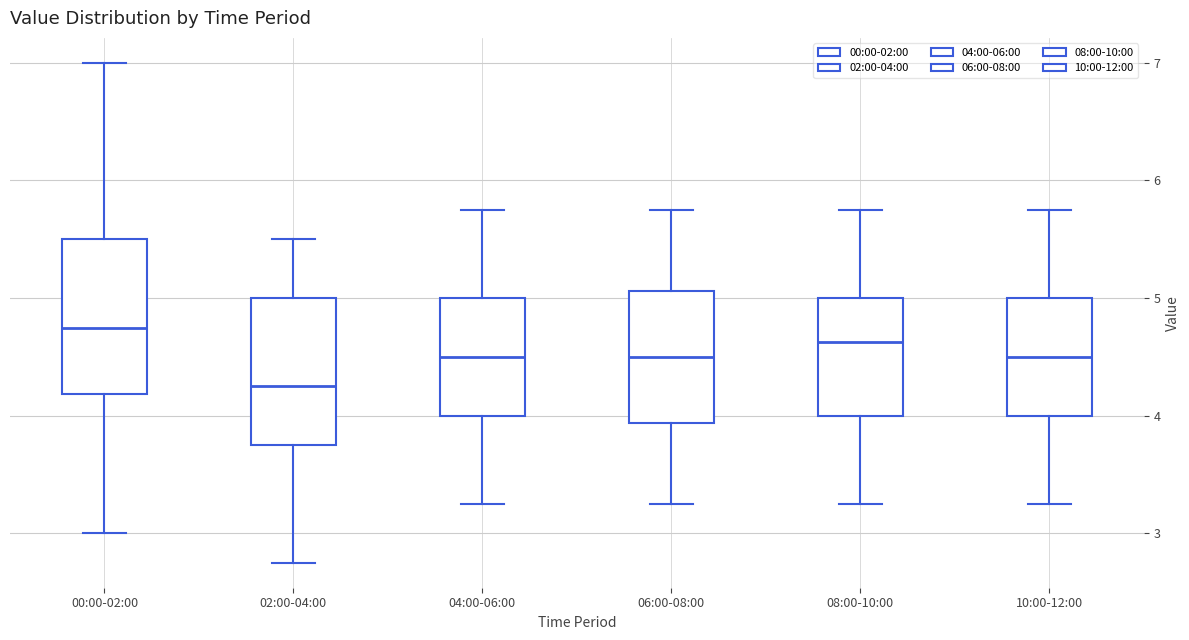

Which box's median line is the highest?

00:00-02:00